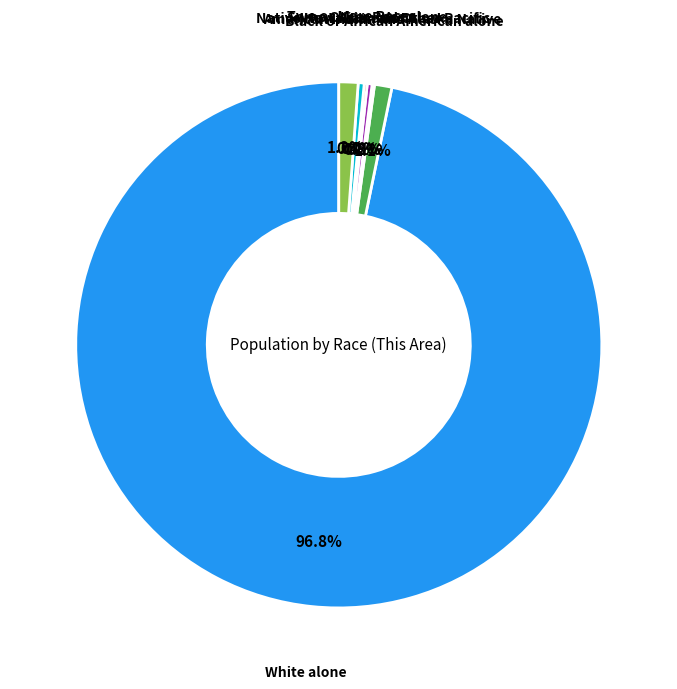

Does any single category account for the majority?

Yes